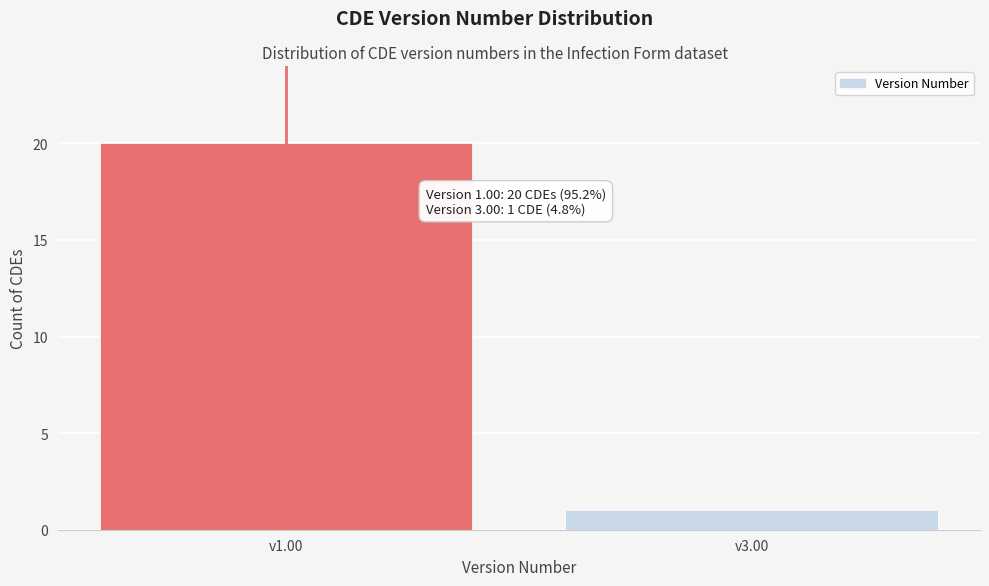

Reading right to left, list all the values displayed in this chart.

1	20